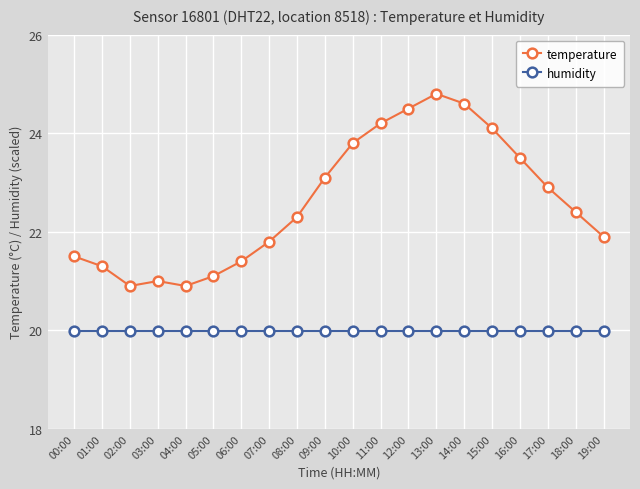

Reading left to right, what are all the values shown in this chart?

temperature: 00:00=21.5	01:00=21.3	02:00=20.9	03:00=21.0	04:00=20.9	05:00=21.1	06:00=21.4	07:00=21.8	08:00=22.3	09:00=23.1	10:00=23.8	11:00=24.2	12:00=24.5	13:00=24.8	14:00=24.6	15:00=24.1	16:00=23.5	17:00=22.9	18:00=22.4	19:00=21.9
humidity: 00:00=20.0	01:00=20.0	02:00=20.0	03:00=20.0	04:00=20.0	05:00=20.0	06:00=20.0	07:00=20.0	08:00=20.0	09:00=20.0	10:00=20.0	11:00=20.0	12:00=20.0	13:00=20.0	14:00=20.0	15:00=20.0	16:00=20.0	17:00=20.0	18:00=20.0	19:00=20.0